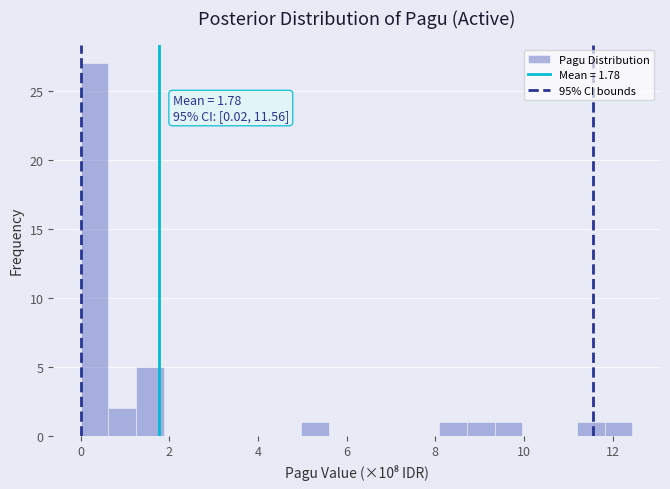

Around what value on the x-axis is the tallest bar? Give the approximate position of its centre, as read against the axis.

0.4